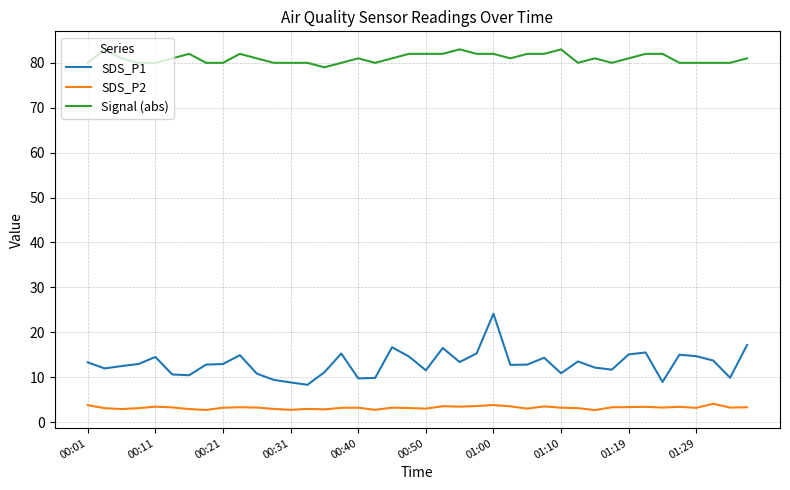

List the series in order of their peak value, lowest first.

SDS_P2, SDS_P1, Signal (abs)